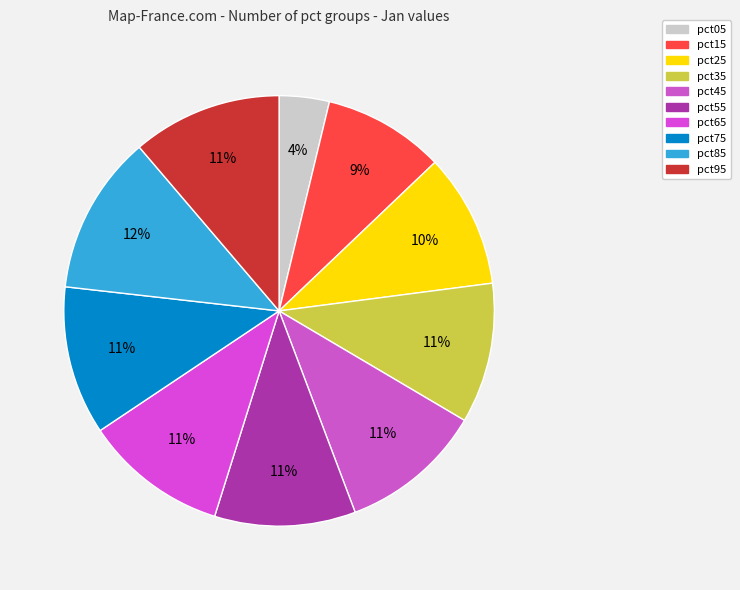

To the nearest percent, what is the average slice percentage?

10%